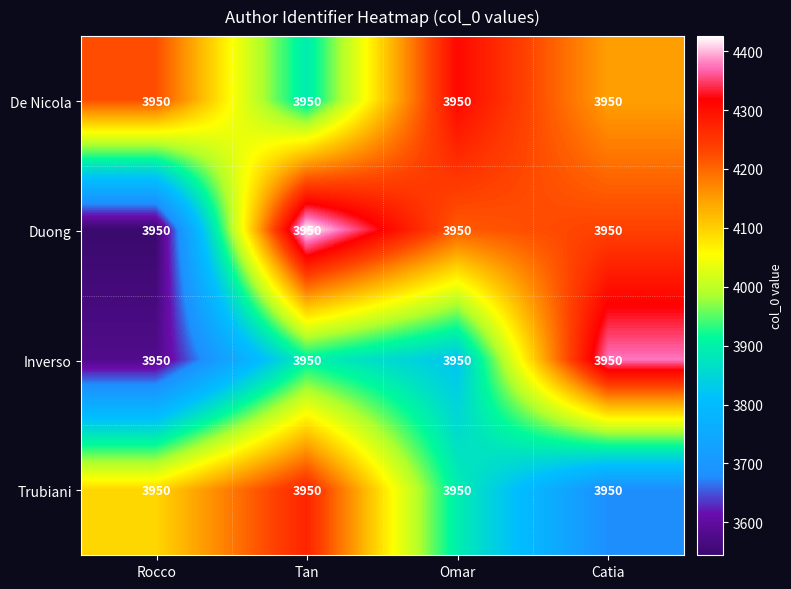

At how many categories does at least one series exceed 3833?

4